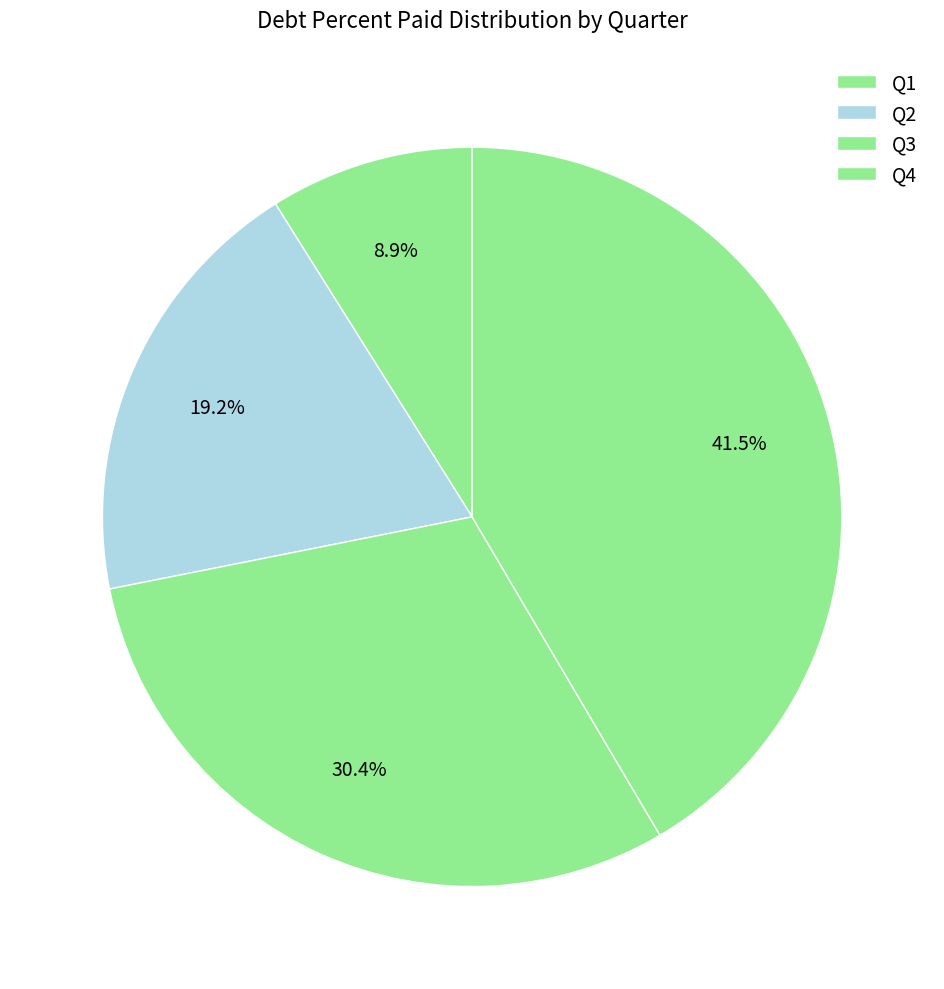

How many slices are in this pie chart?

4